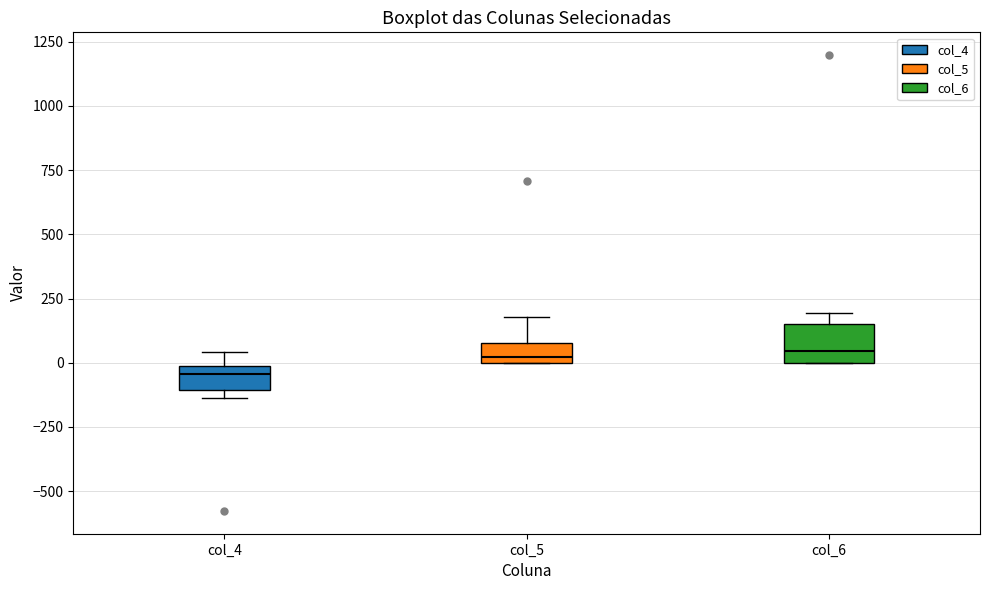

Which box is the tallest, from its lower edge to its upper edge?

col_6